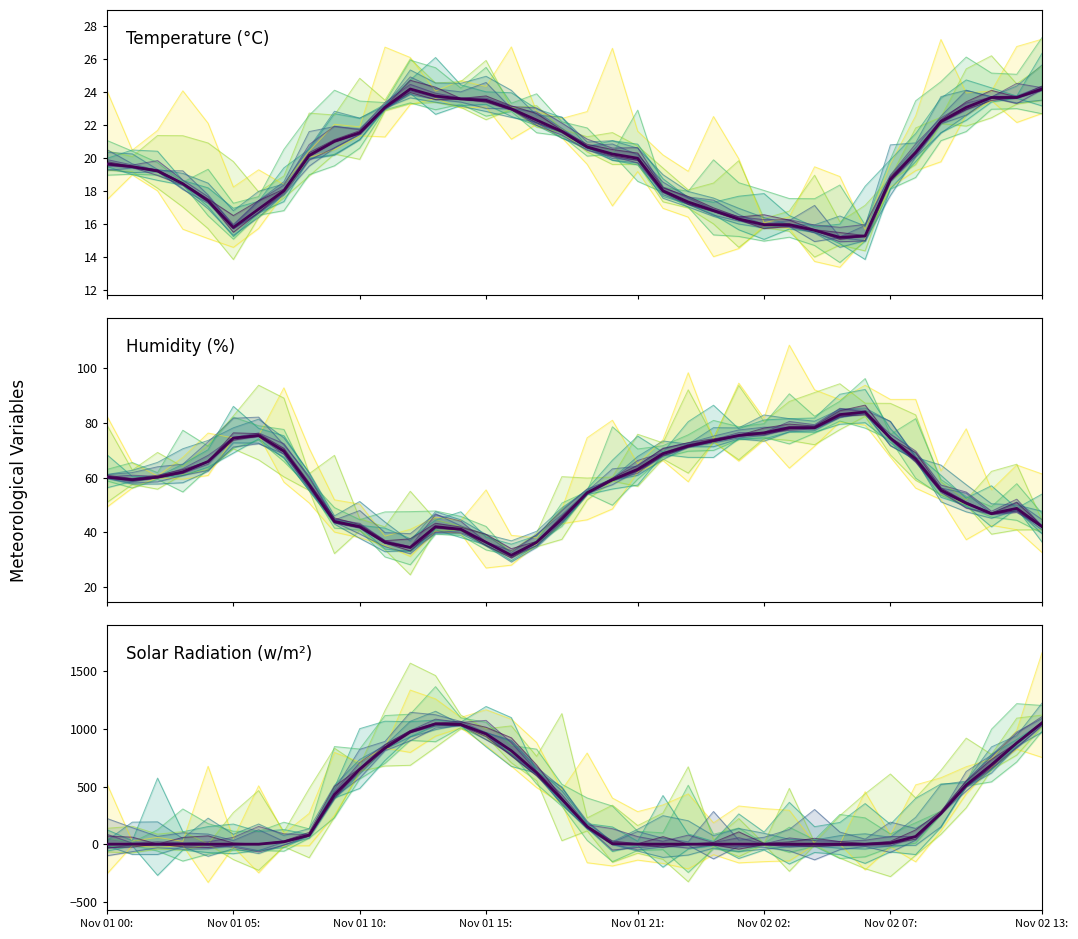

What are all the series names shown in the legend?

Temperature (°C), Humidity (%), Solar Radiation (w/m²)